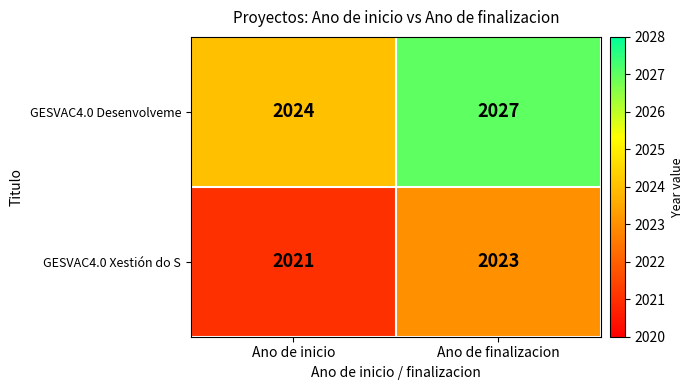

At how many categories does at least one series exceed 2025?

1